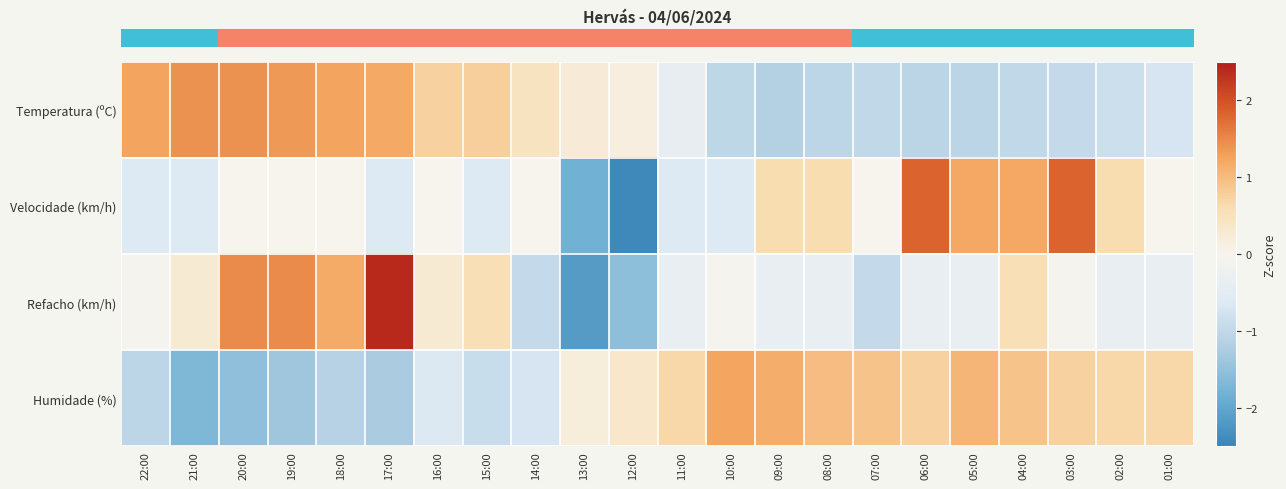

What is the spread (max minus min) of values at 15:00?

1.7